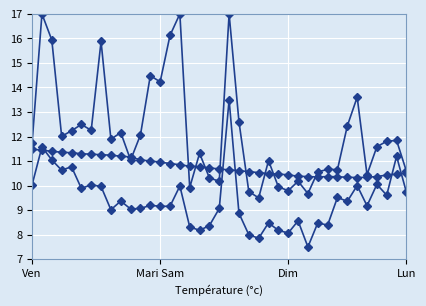

How many categories are shown in the chart?

39